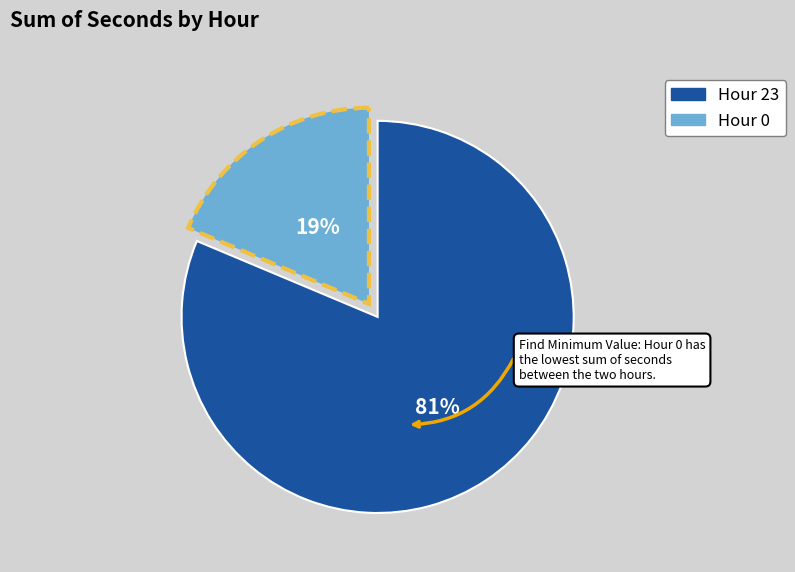

Does any single category account for the majority?

Yes